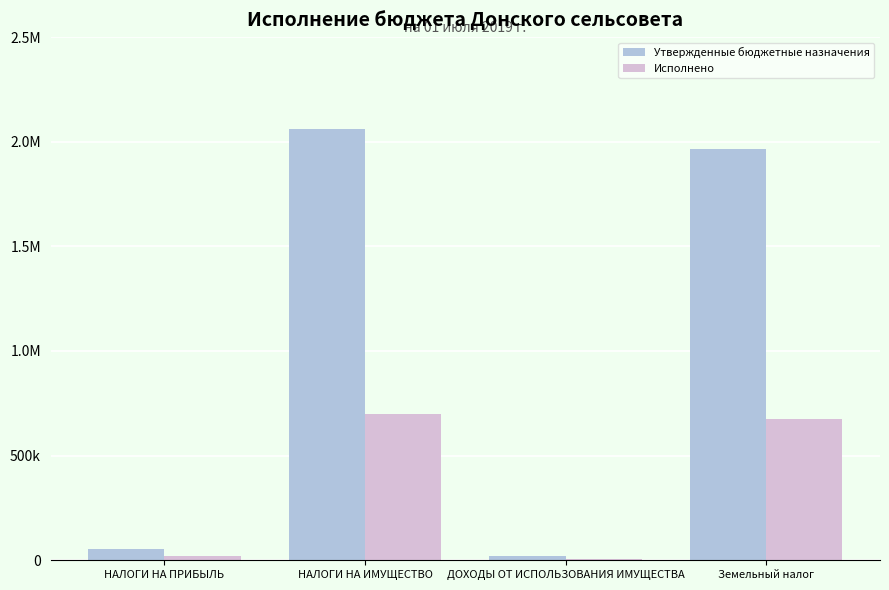

At which label does Утвержденные бюджетные назначения first exceed 1966088?

НАЛОГИ НА ИМУЩЕСТВО